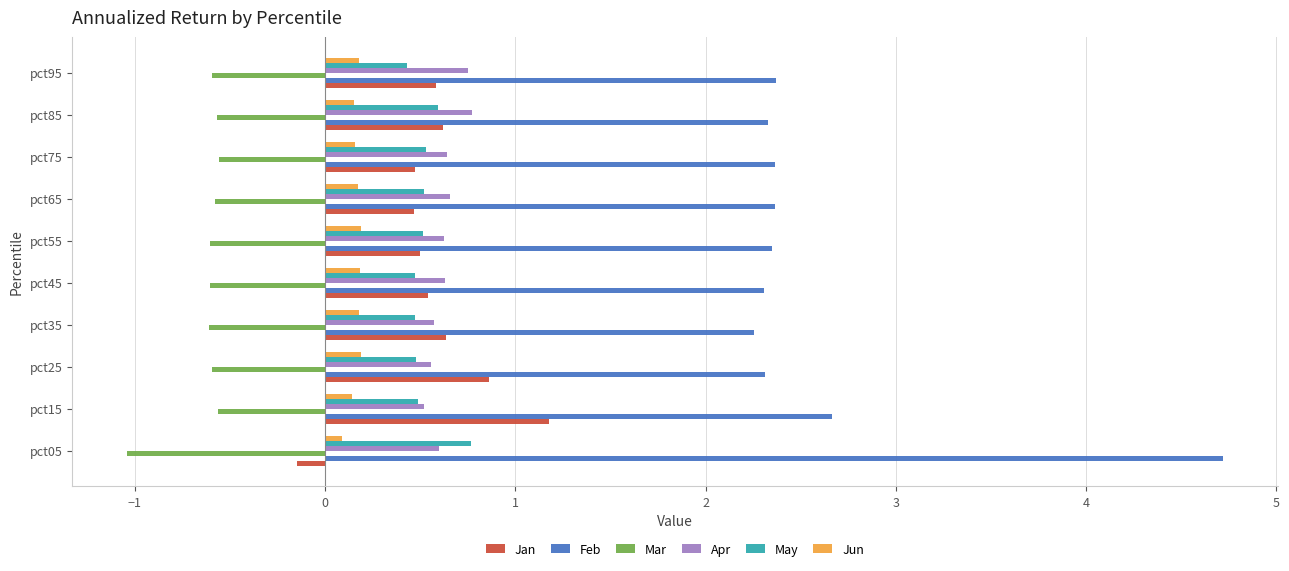

How many Jun values are between 0 and 1?

10